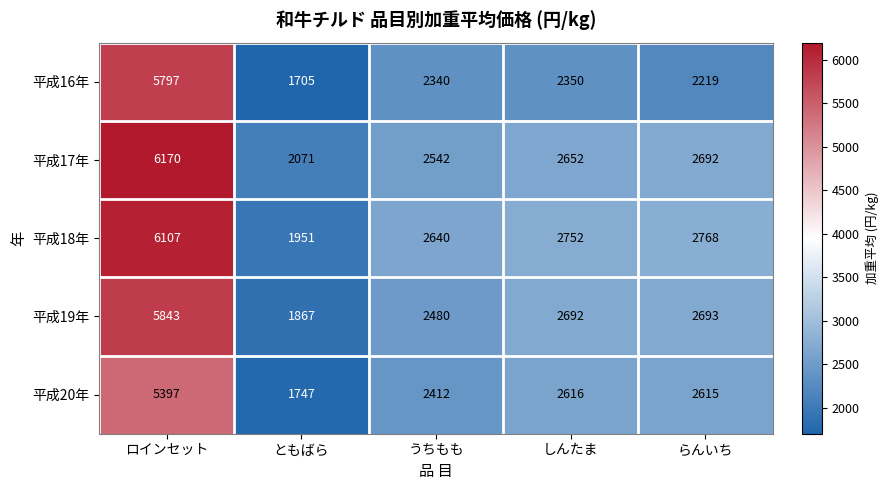

How many categories are shown in the chart?

5